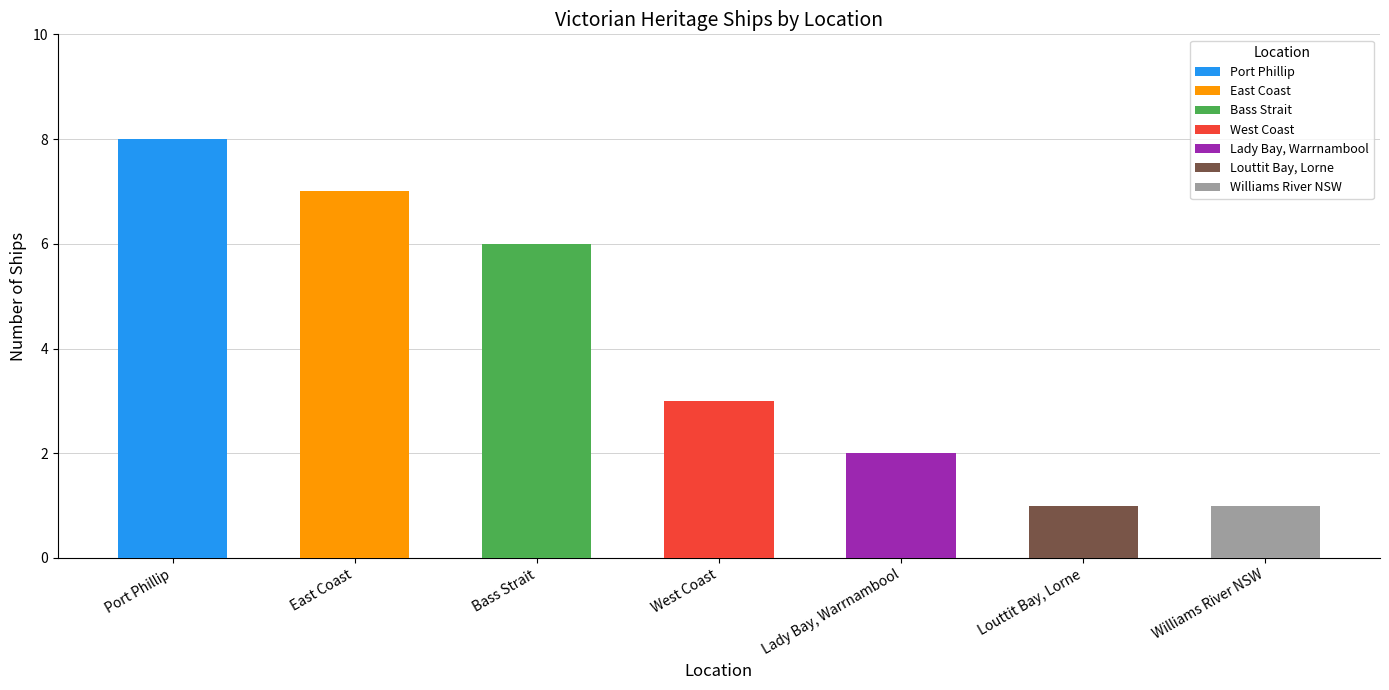

What is the sum of all values?

28